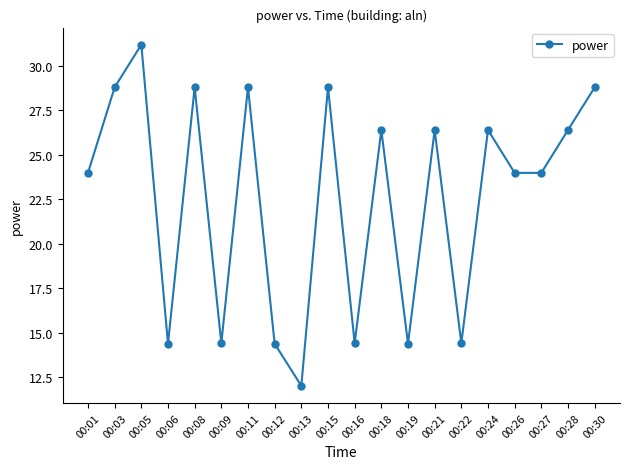

Which label corresponds to the smallest value in the chart?

00:13